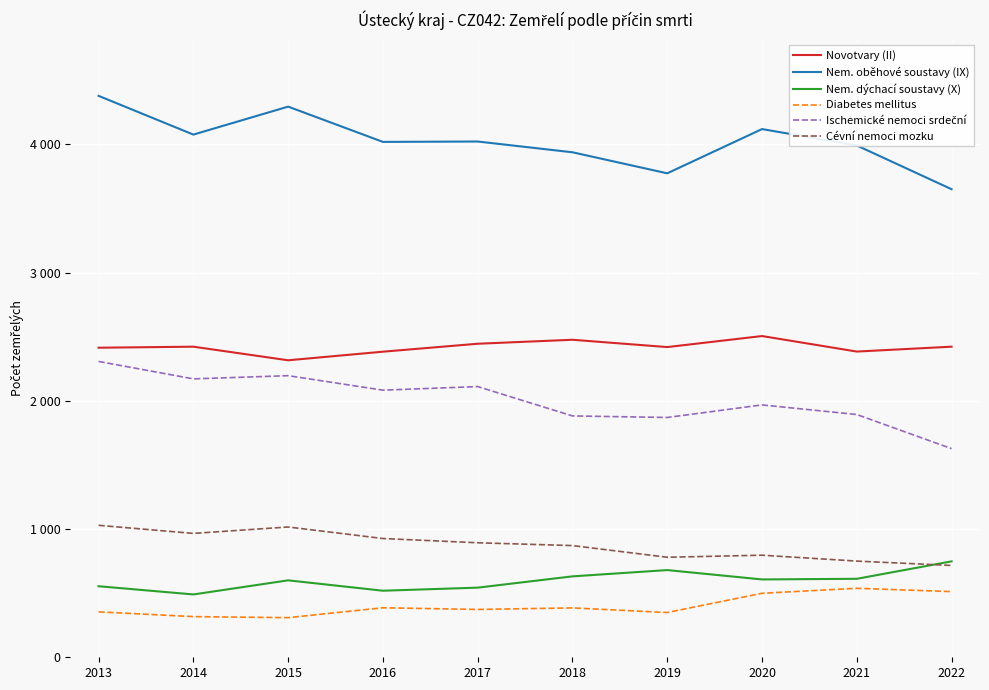

At which category is the sum across all series the highest?

2013